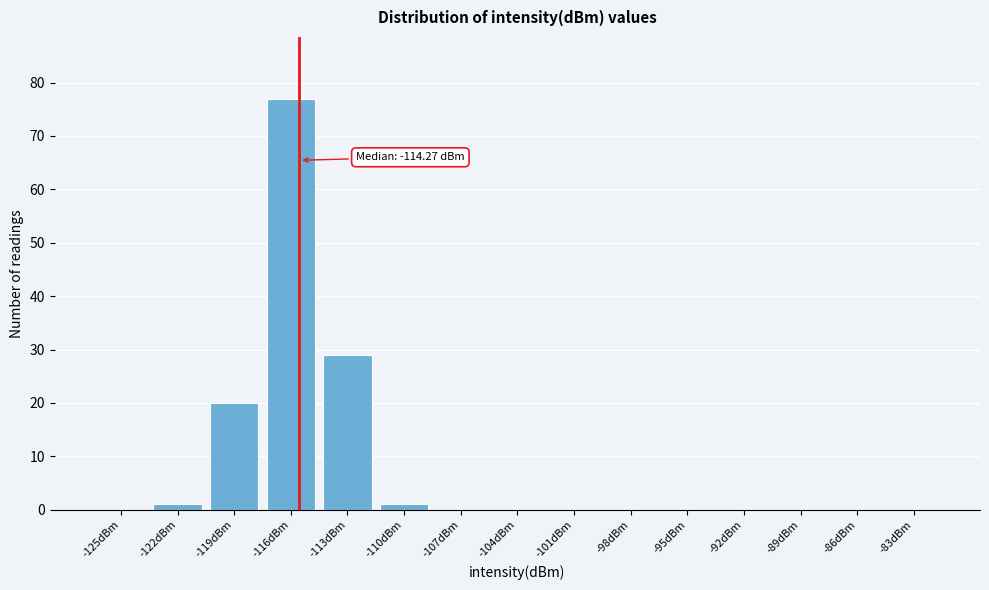

Reading left to right, transcribe all the data shown in this chart.

-125dBm=0	-122dBm=1	-119dBm=20	-116dBm=77	-113dBm=29	-110dBm=1	-107dBm=0	-104dBm=0	-101dBm=0	-98dBm=0	-95dBm=0	-92dBm=0	-89dBm=0	-86dBm=0	-83dBm=0